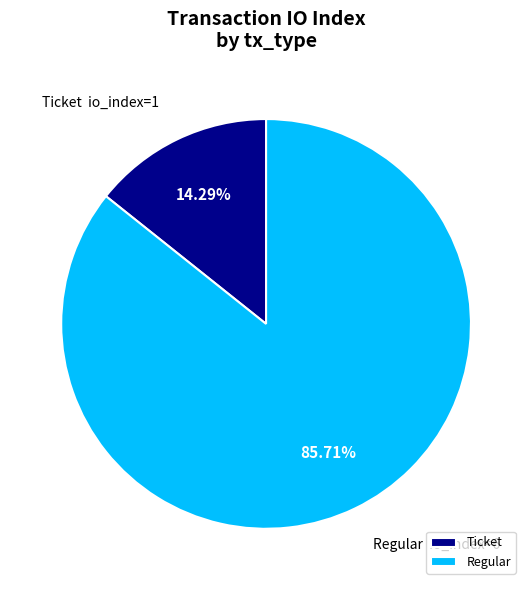

Which category has the biggest portion of the pie?

Regular